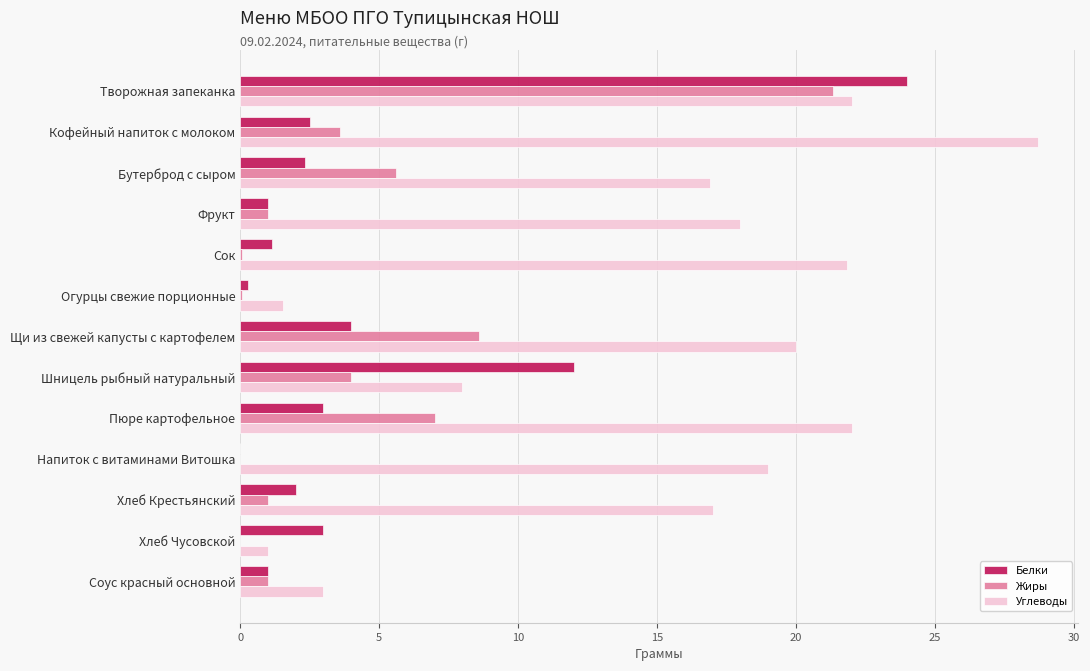

Which series has the largest total across all categories?

Углеводы